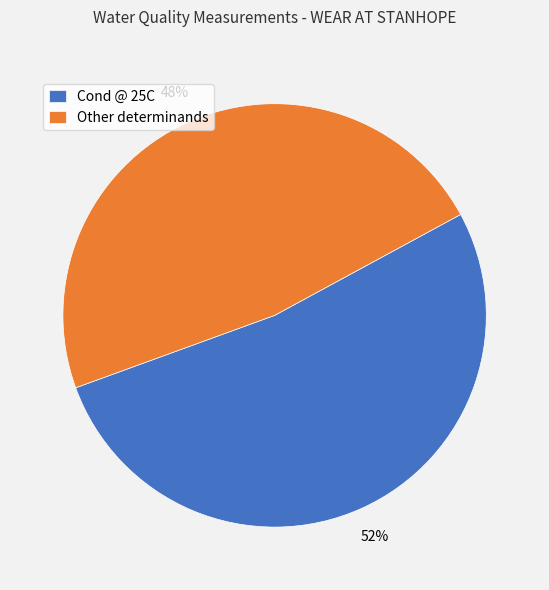

Is it true that Other determinands is 48% of the pie?

True